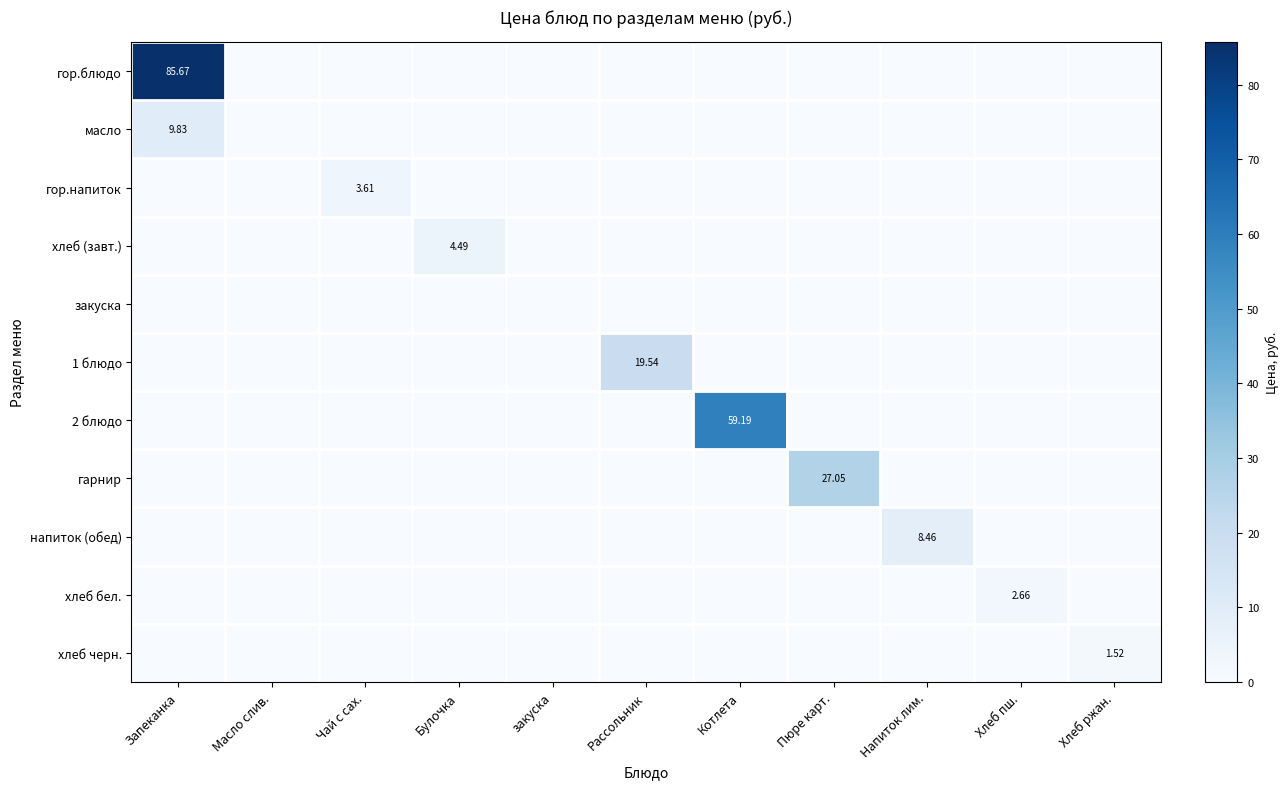

Which series changed the most between Масло слив. and Хлеб пш.?

хлеб бел.